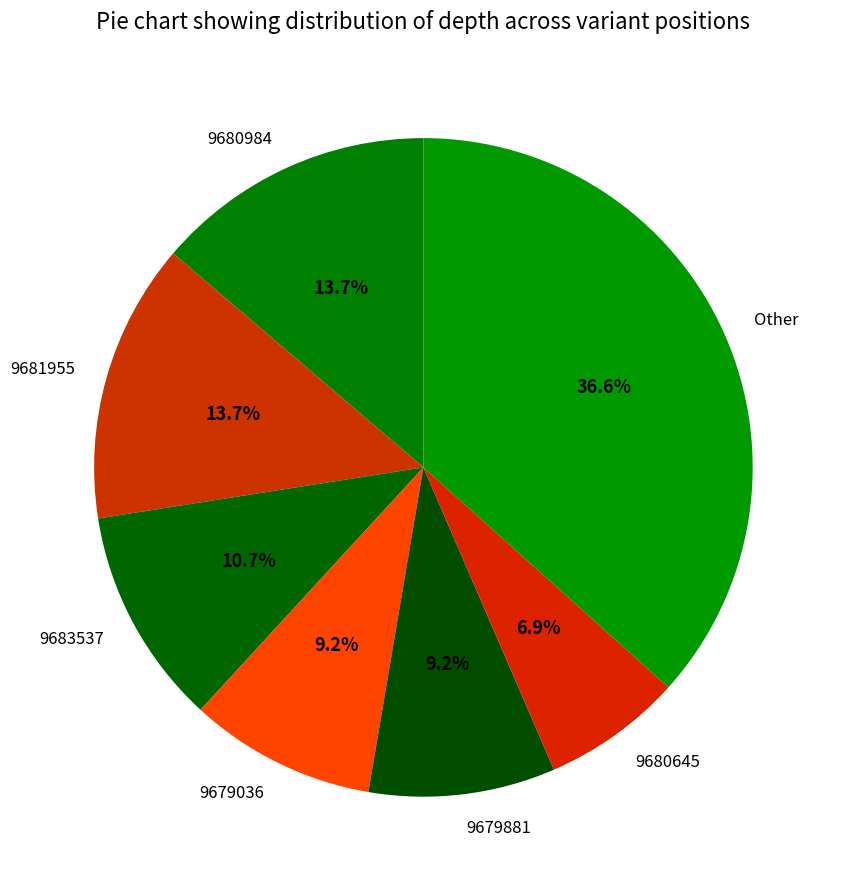

Which slice is the smallest?

9680645